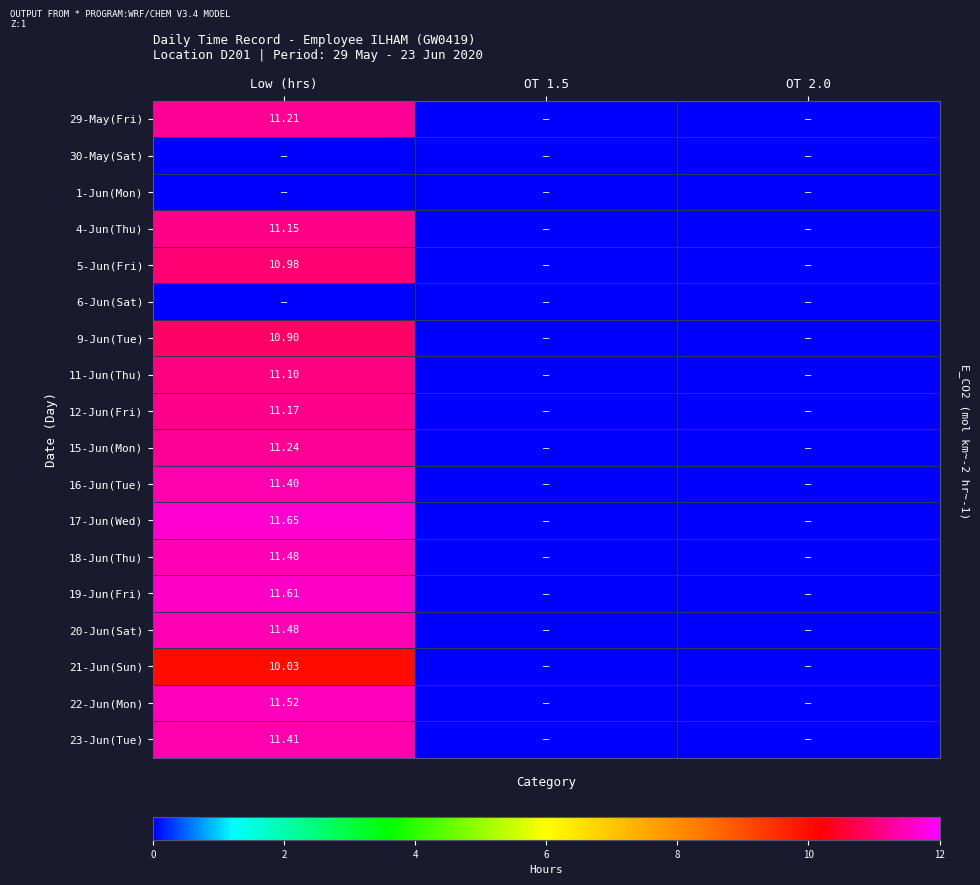

The value of 6-Jun(Sat) at OT 2.0 is 0.0. True or false?

True